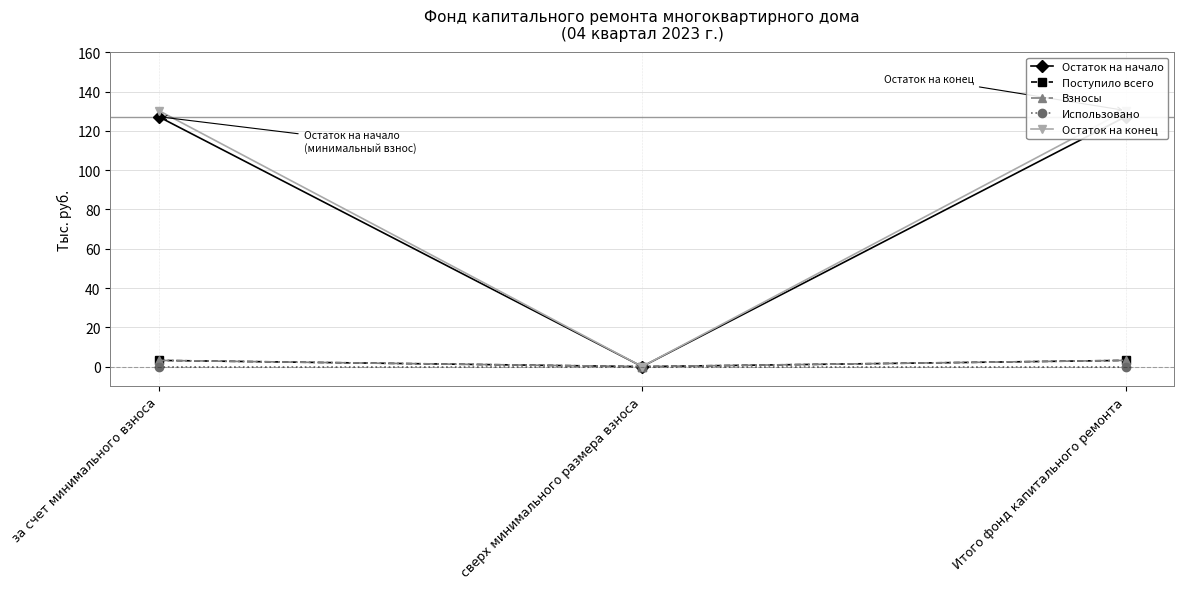

Which series has the widest spread of values?

Остаток на конец